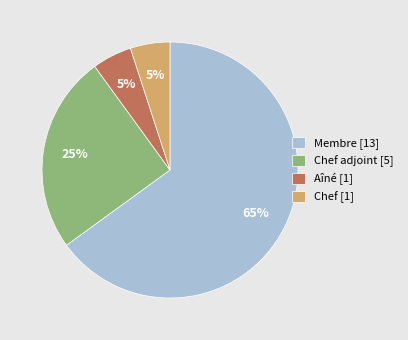

What is the largest slice in the pie chart?

Membre [13]